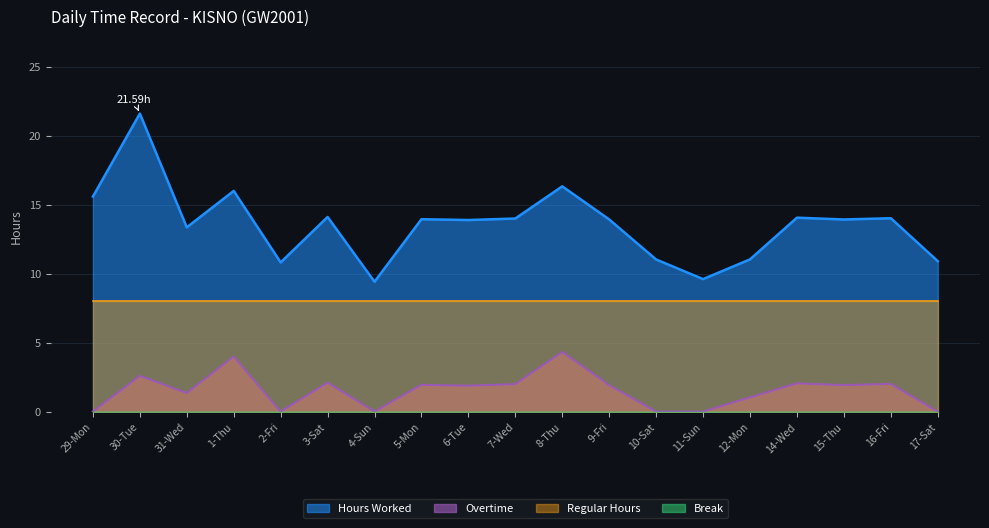

Which series changed the most between 12-Mon and 15-Thu?

Hours Worked